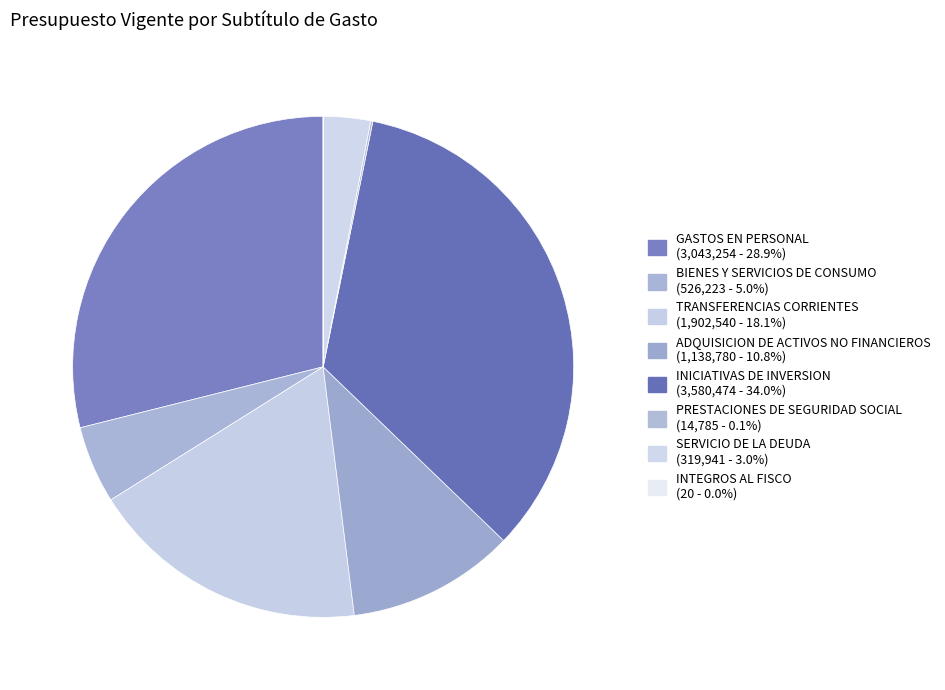

Is there any slice that represents more than half of the pie?

No